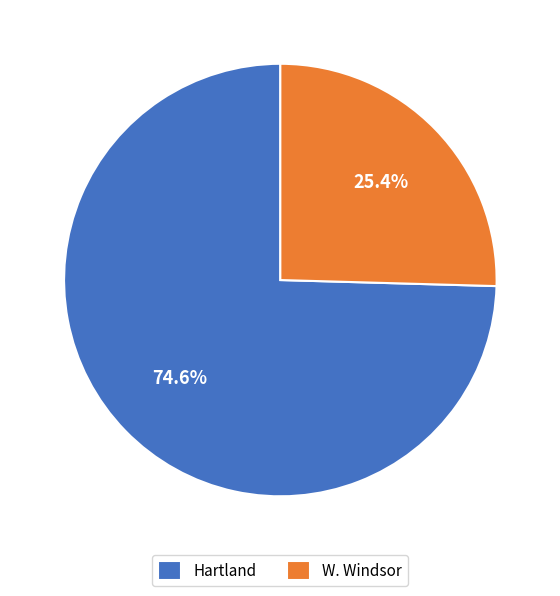

Which category has the biggest portion of the pie?

Hartland